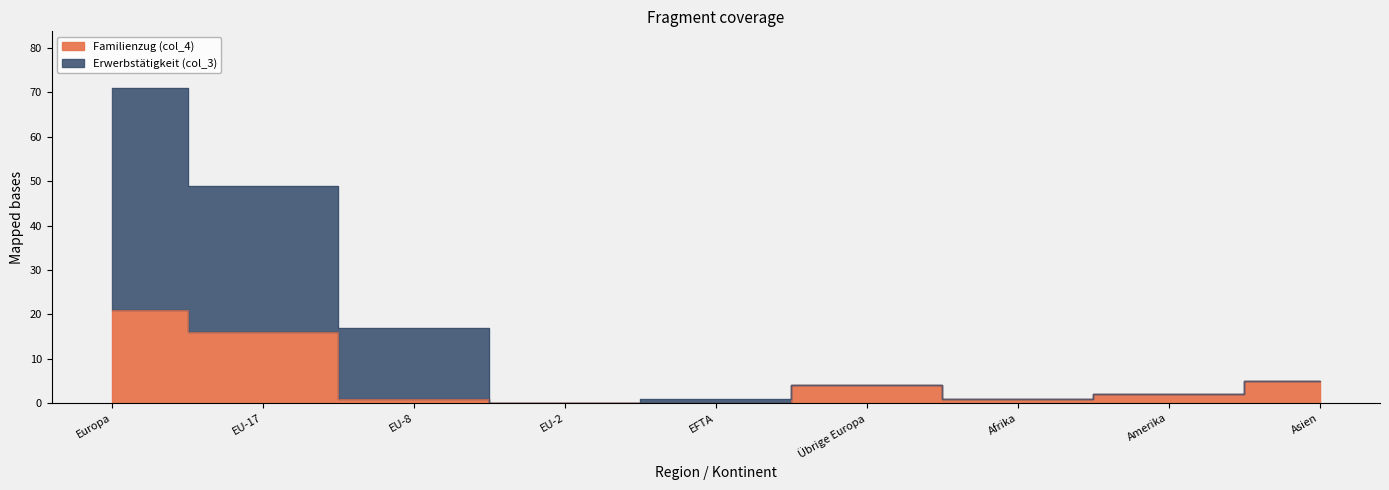

What is the average value of the Familienzug (col_4) series?

6